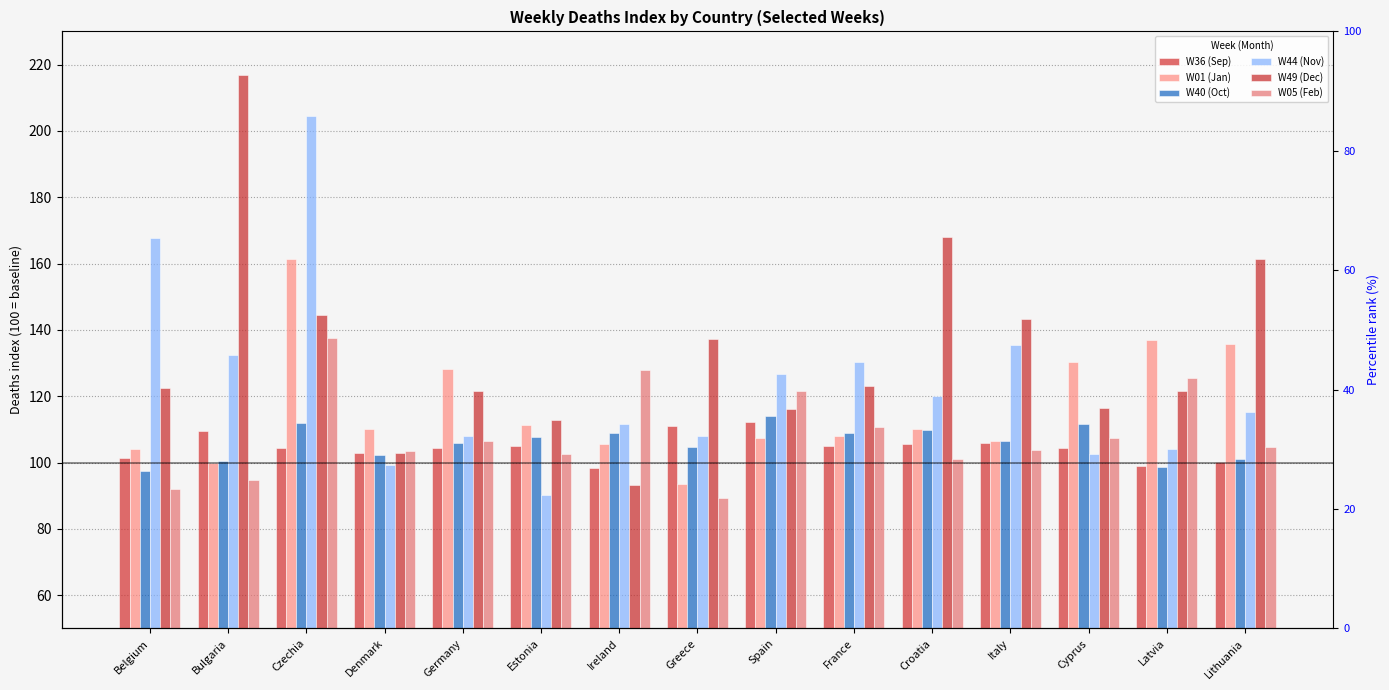

Where is W05 (Feb) nearest to the value 113?

France